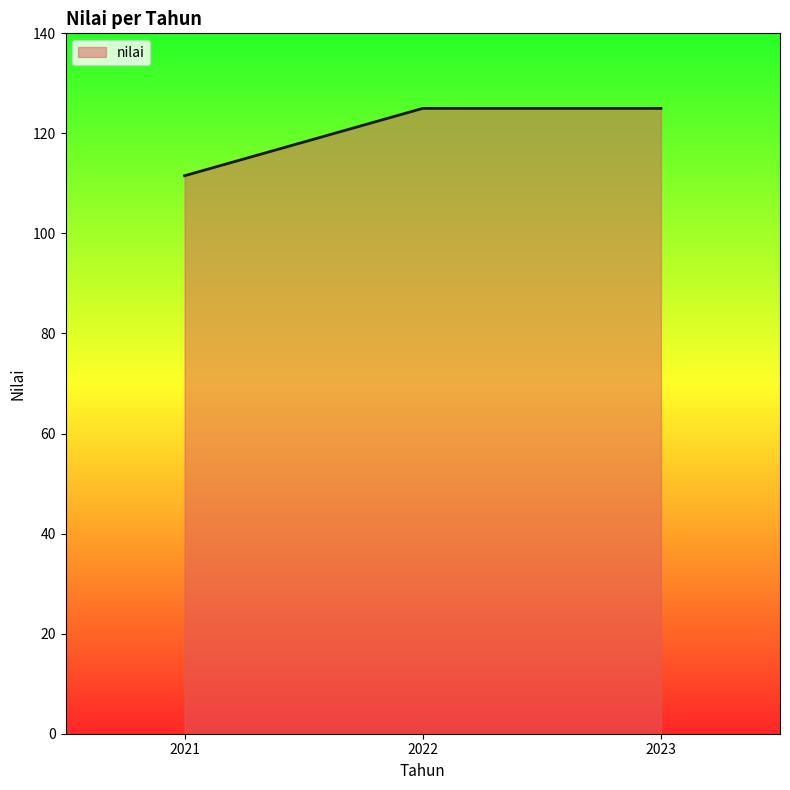

Approximately how many times larger is the value at 2023 compared to 2021?

1.1